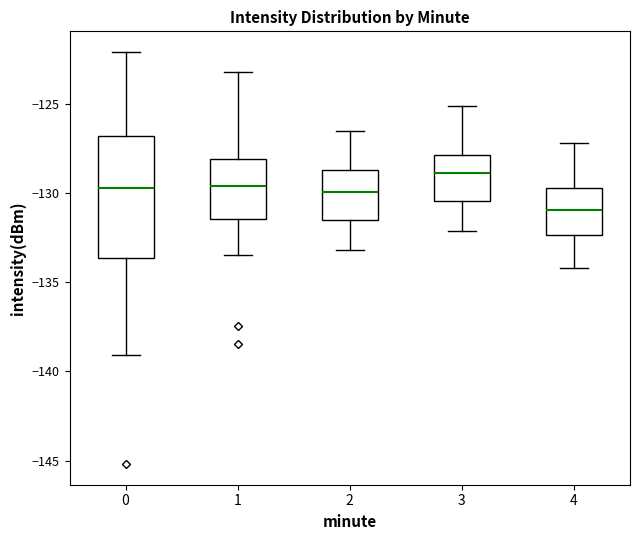

Where is the upper edge of the box at x = 4 on the y-axis? The values are not printed on the chart, so give them approximately, as read against the axis.

-129.5